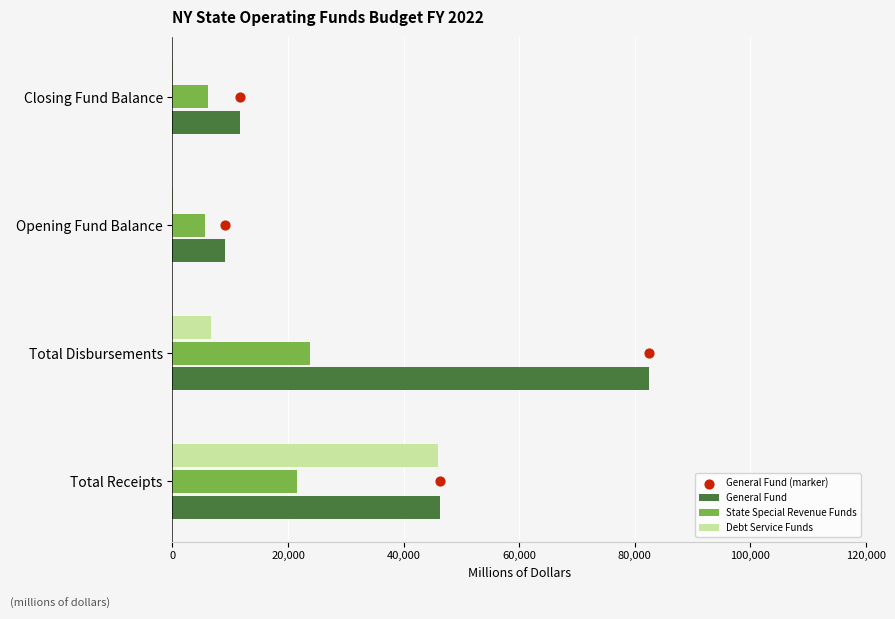

What are all the series names shown in the legend?

General Fund, State Special Revenue Funds, Debt Service Funds, General Fund (marker)